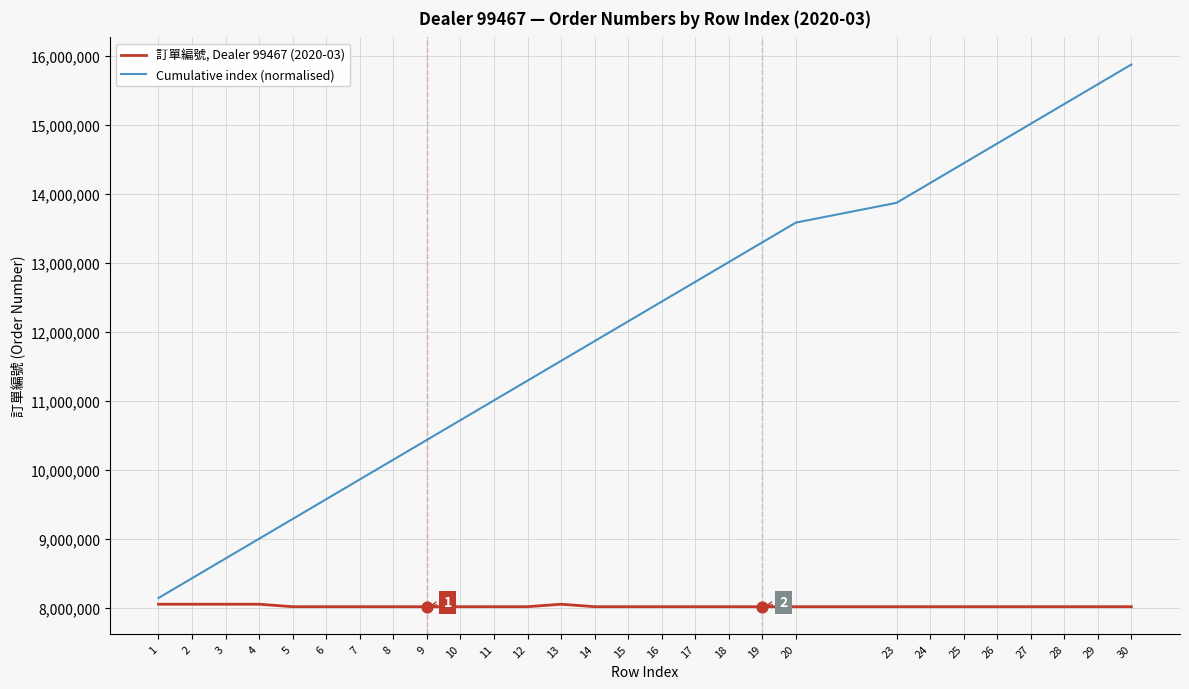

What is the spread (max minus min) of values at 9?

2418202.2